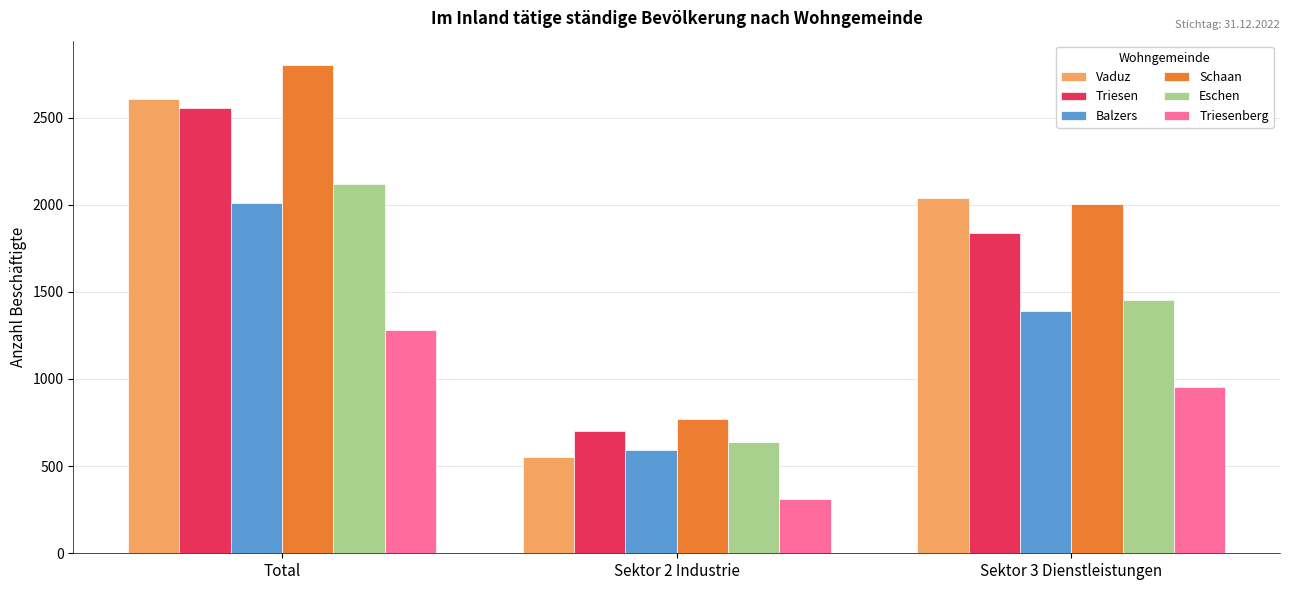

Reading left to right, extract all data points from this chart.

Vaduz: 2607	553	2037
Triesen: 2555	703	1836
Balzers: 2010	591	1390
Schaan: 2801	773	2005
Eschen: 2118	638	1453
Triesenberg: 1282	310	952